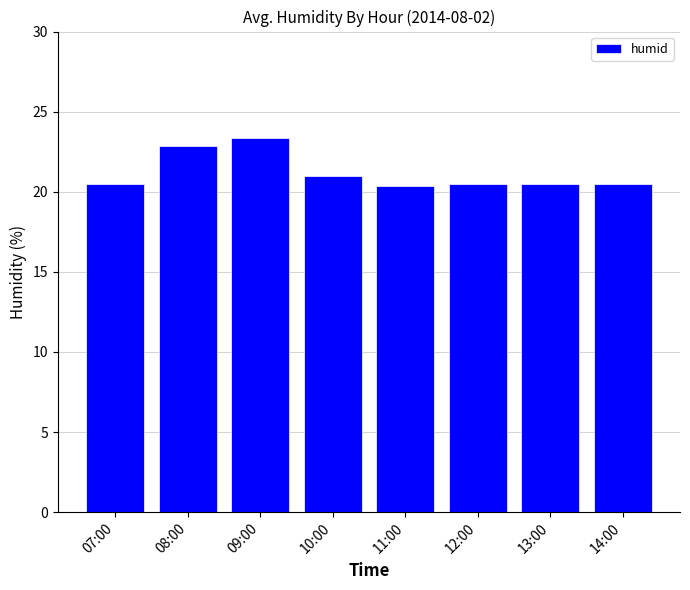

What is the value of the 6th bar from the left?

20.5